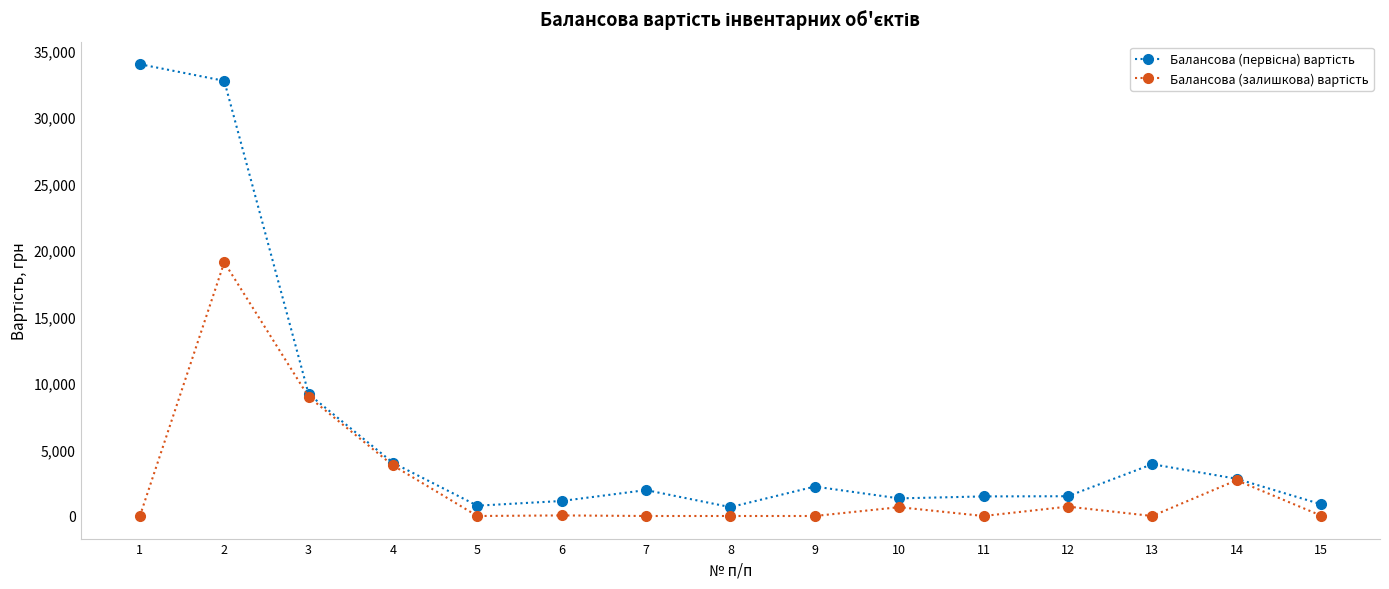

What is the spread (max minus min) of values at 2?

13647.4